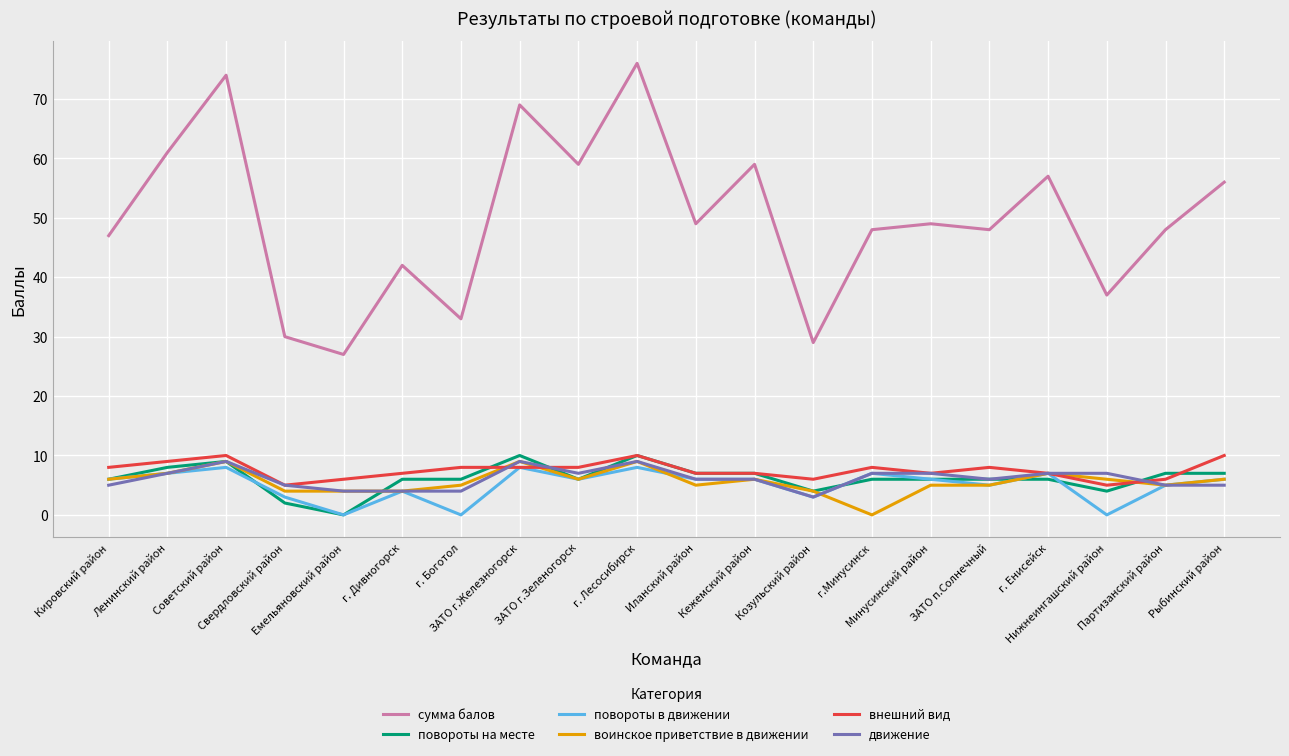

What is the difference between the maximum and minimum values in the повороты в движении series?

8